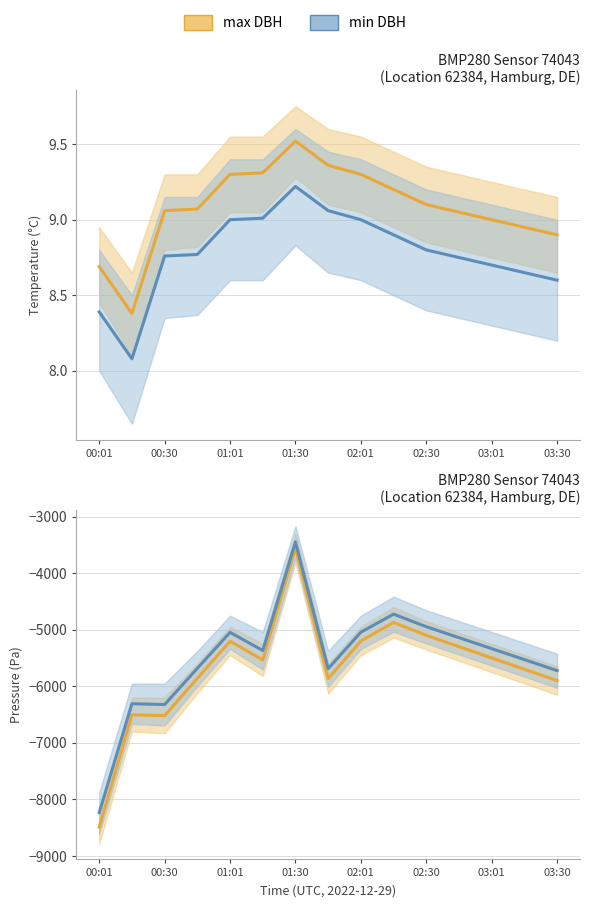

Which label corresponds to the smallest value in the chart?

00:01